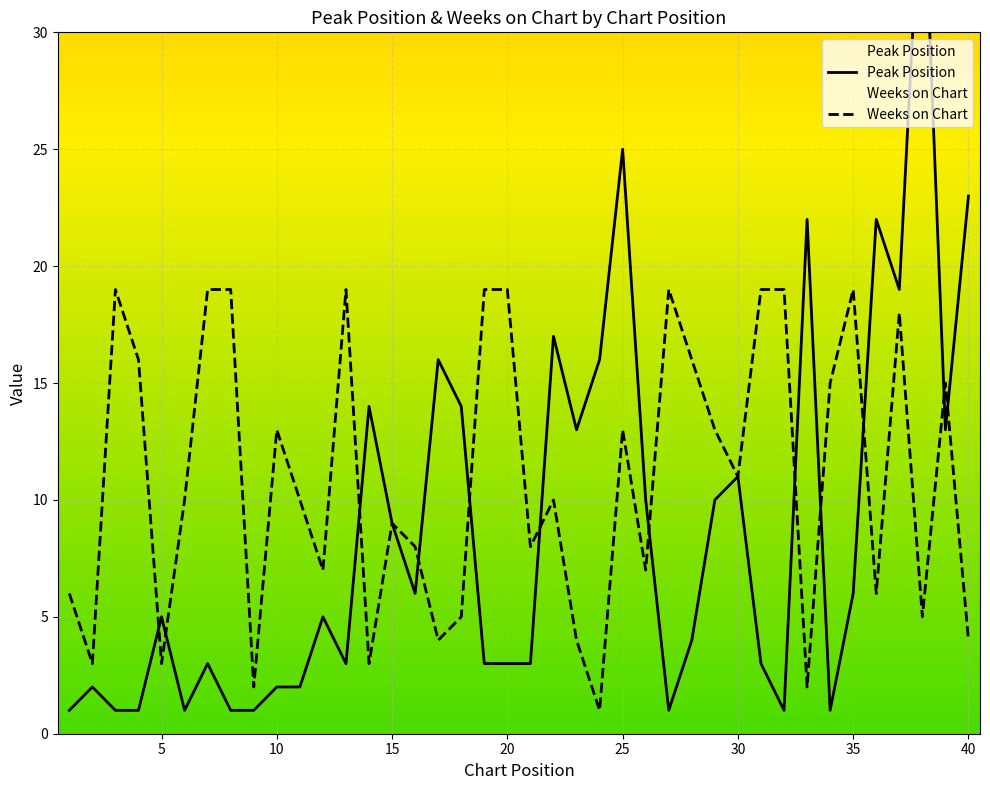

What is the maximum value for Weeks on Chart?

19